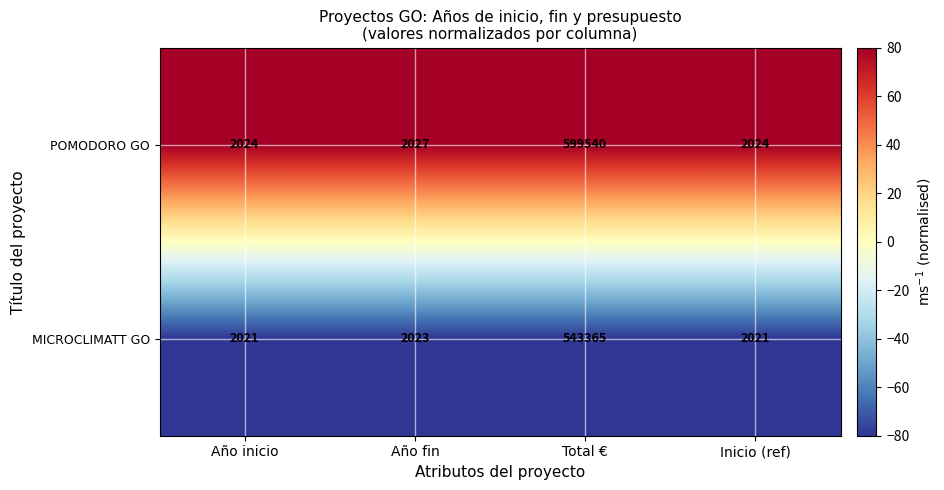

Is it true that POMODORO GO equals 1360 at Inicio (ref)?

False